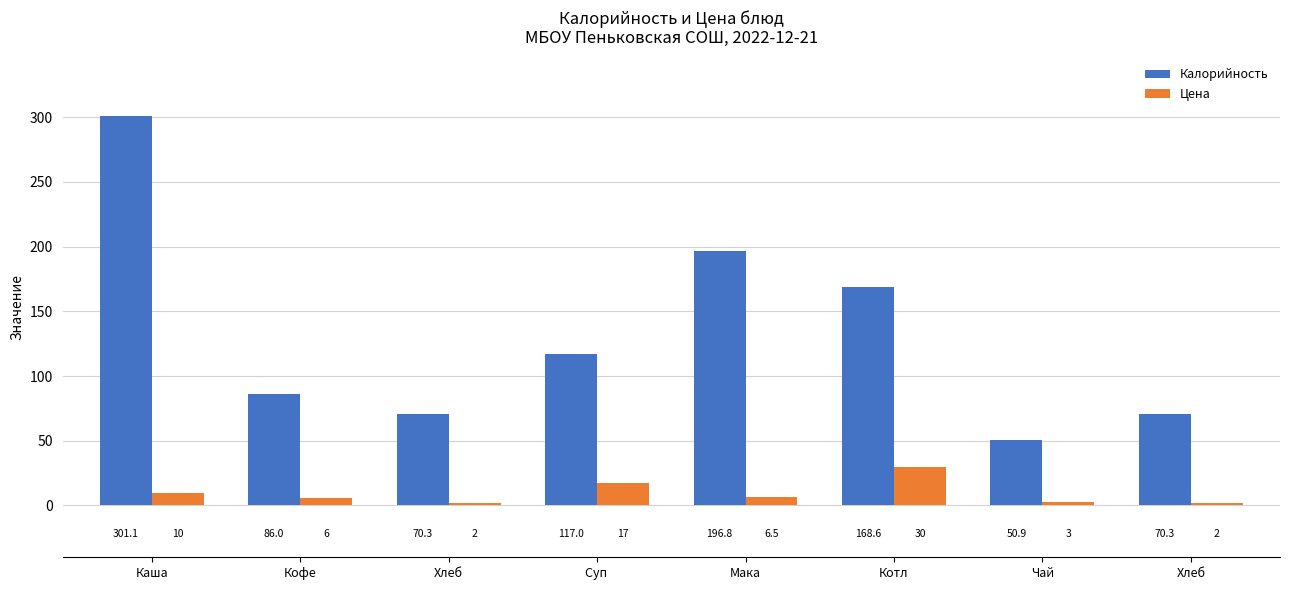

What is the difference between the highest and lowest values at Мака?

190.3